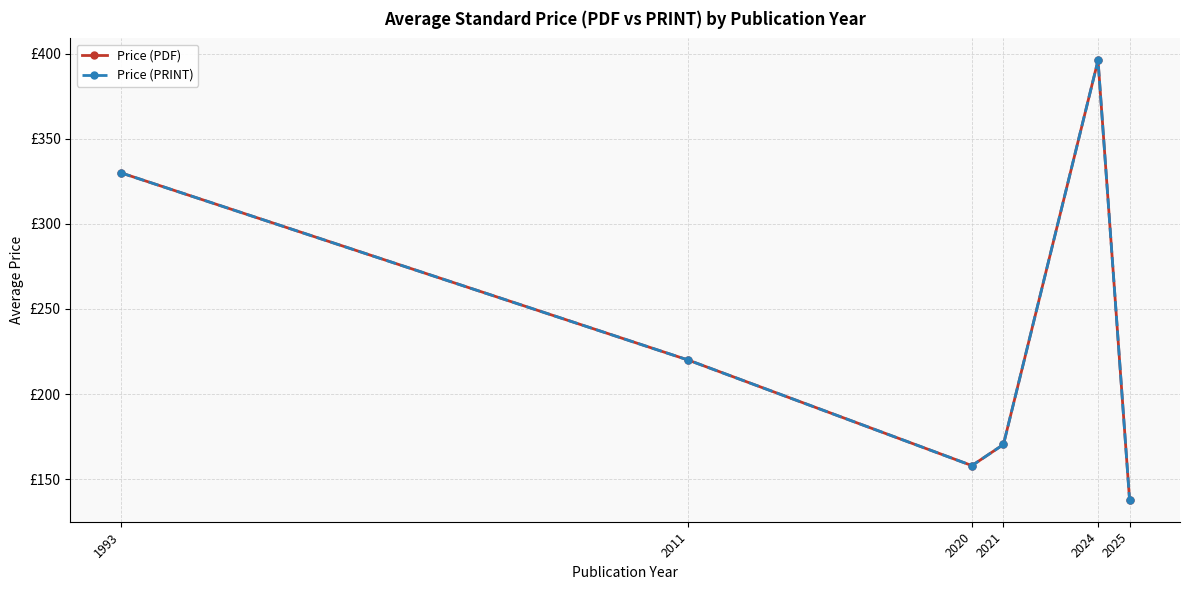

Does the chart have visible grid lines?

Yes